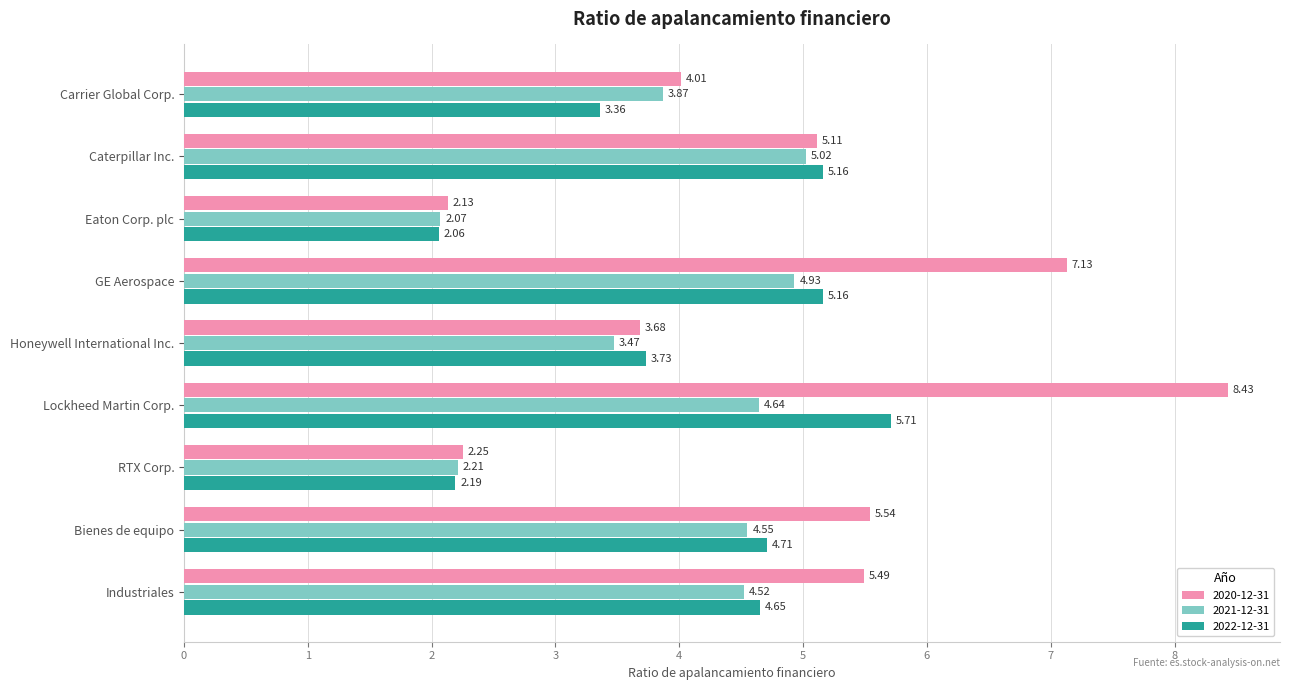

How many data points in 2021-12-31 are less than 4?

4